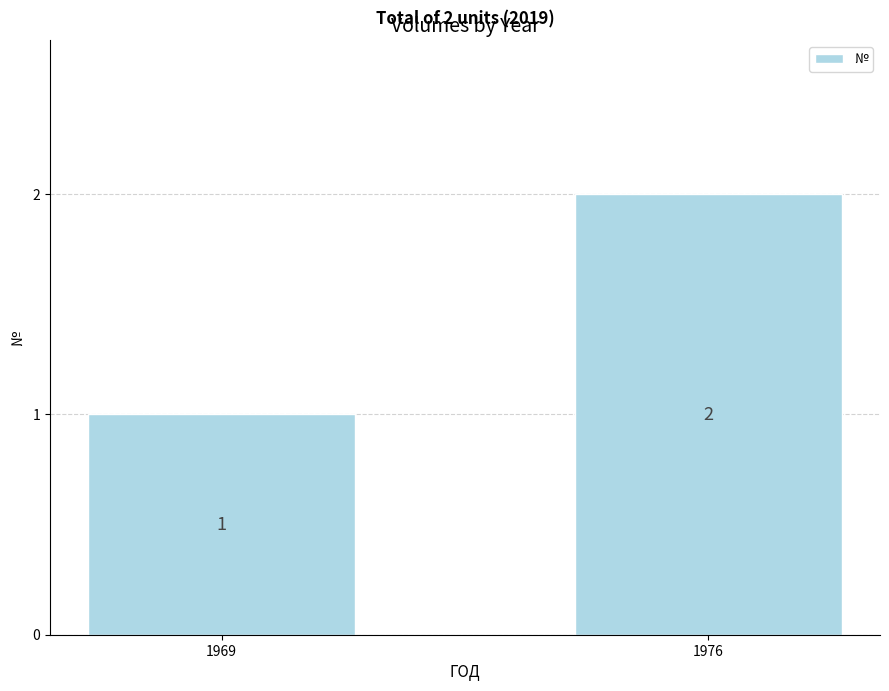

Between 1976 and 1969, which is larger?

1976